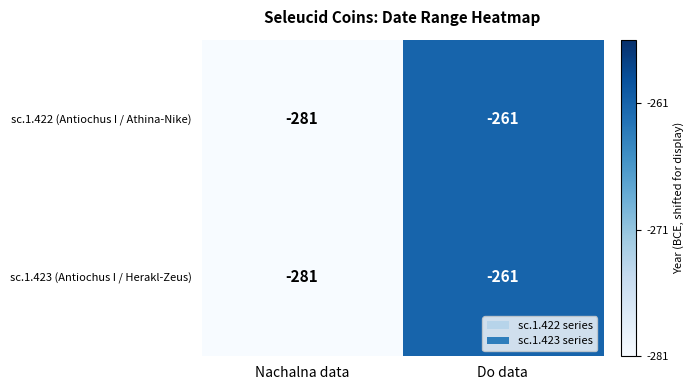

List the labels in order of sc.1.423 (Antiochus I / Herakl-Zeus) value, smallest first.

Nachalna data, Do data